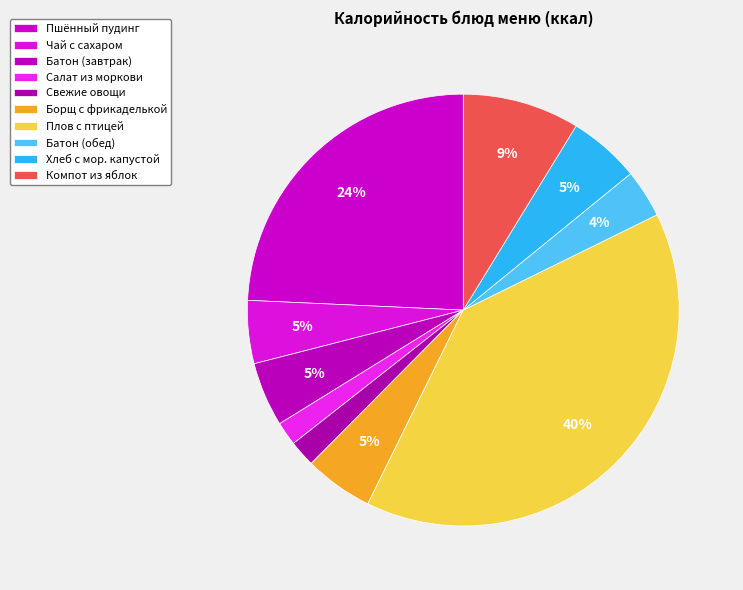

To the nearest percent, what percentage of the pie is Плов с птицей?

40%